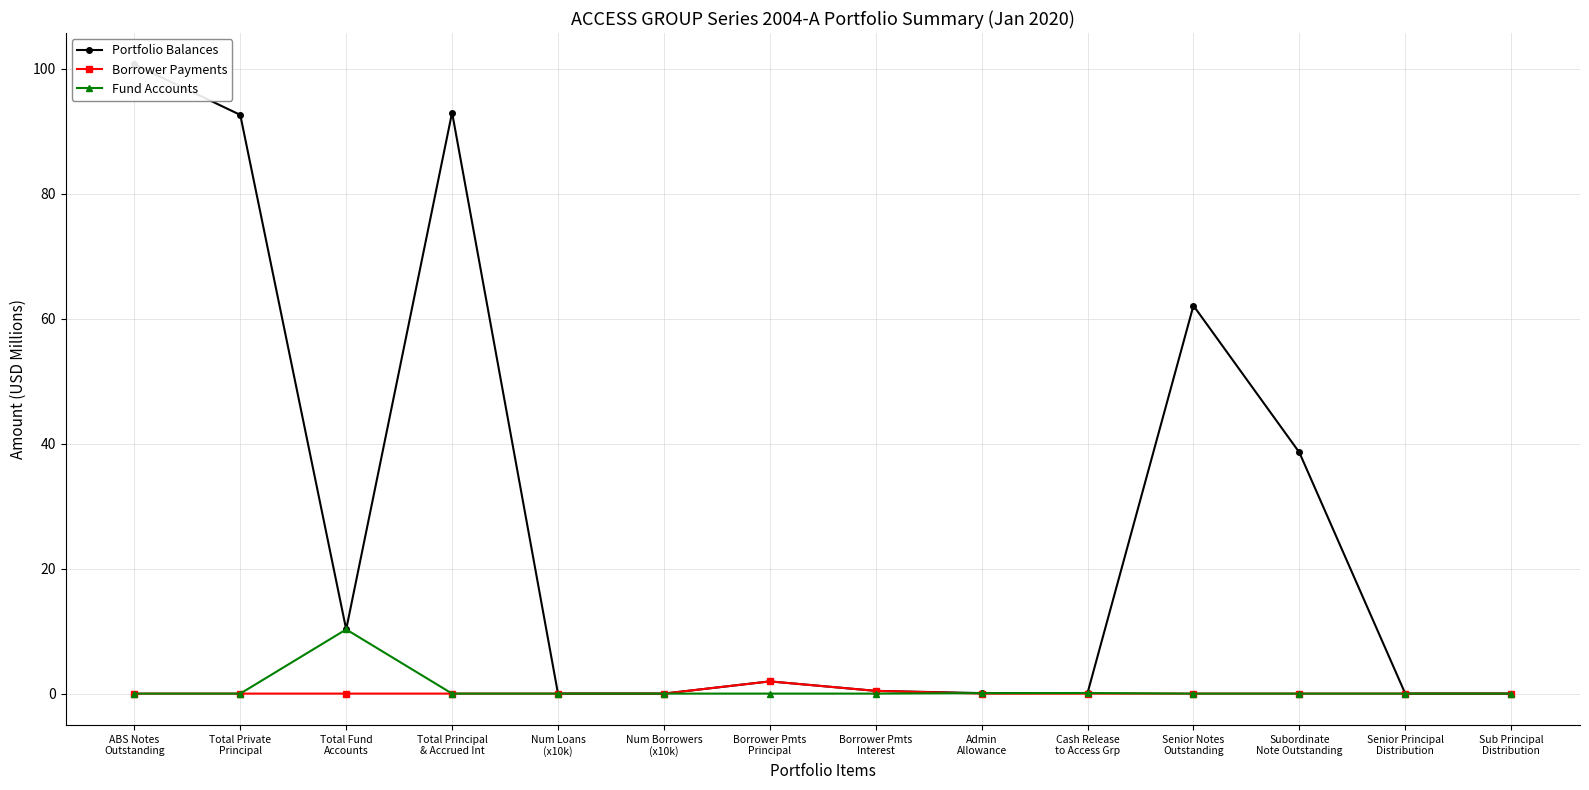

What is the value of the Borrower Payments point at the 8th from the left?

0.4